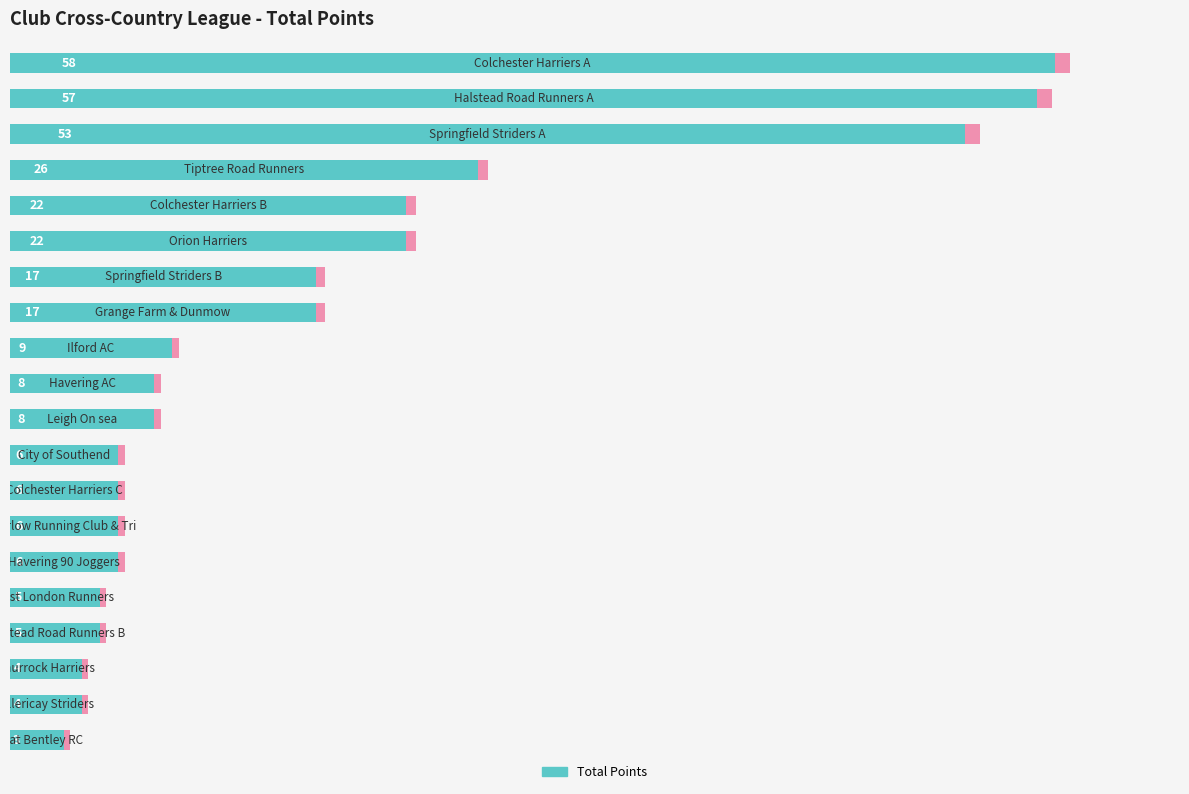

How many data points are above 8?

9